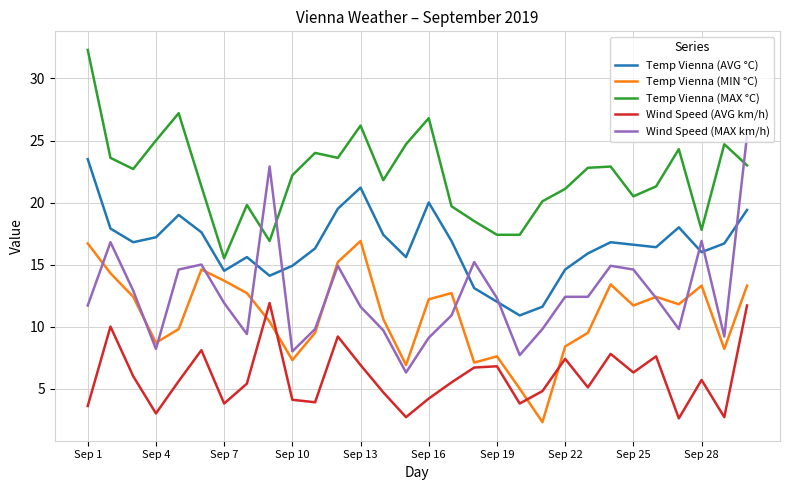

True or false: Temp Vienna (MIN °C) and Temp Vienna (MAX °C) cross at least once.

False